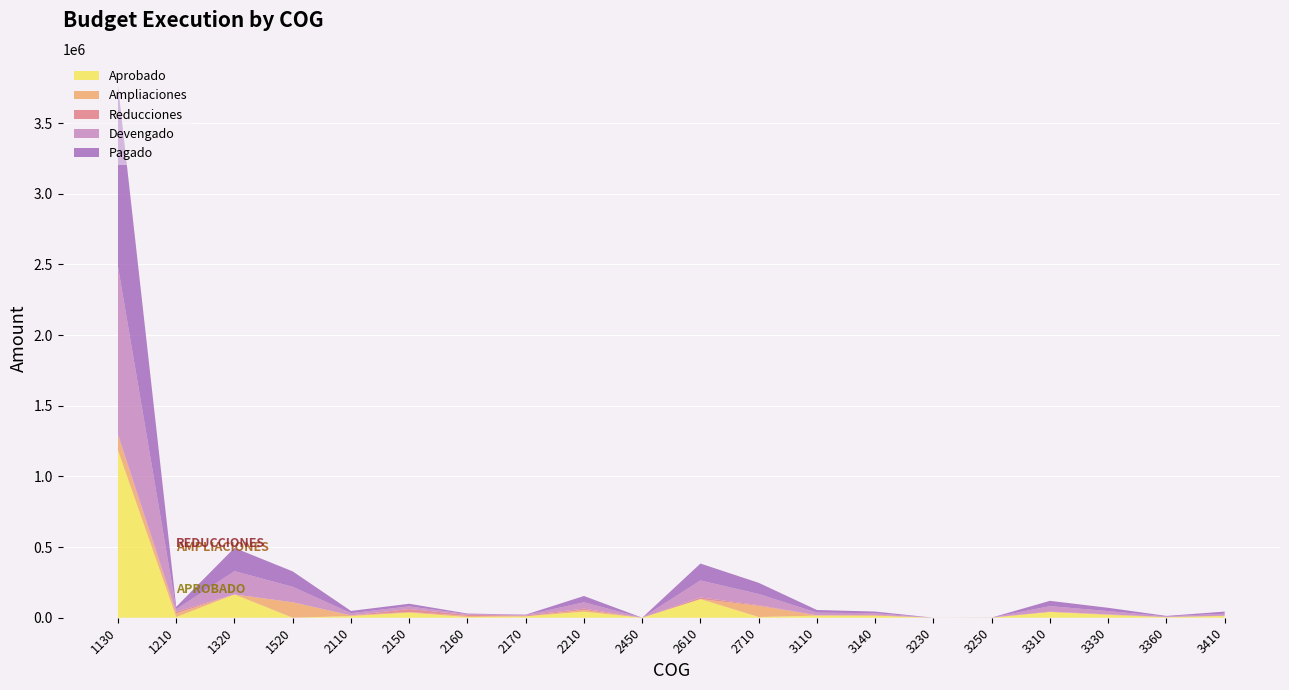

Reading right to left, extract all data points from this chart.

Aprobado: 12500.0	3500.0	20000.0	40905.1	100.0	100.0	15000.0	15000.0	5000.0	132000.0	100.0	42542.4	10000.0	4889.3	35665.7	11683.8	100.0	164743.9	5000.0	1184168.2
Ampliaciones: 1920.0	1000.0	3500.0	0.0	500.0	0.0	962.0	2228.0	79000.0	0.0	0.0	11957.6	0.0	7500.0	5034.3	5000.0	109200.0	75.0	25000.0	105522.5
Reducciones: 0.0	600.0	300.0	3091.4	600.0	100.0	4200.0	0.0	5000.0	11903.7	100.0	10000.0	6000.0	7596.3	21141.0	0.0	183.0	0.0	12525.0	8297.0
Devengado: 14457.0	3900.0	23200.0	37813.7	0.0	0.0	11724.0	18703.0	79000.0	119700.6	0.0	44662.4	2830.0	4793.1	18547.2	15670.3	109117.0	164818.9	17475.0	1186396.4
Pagado: 14457.0	3900.0	23200.0	37813.7	0.0	0.0	11724.0	18703.0	79000.0	119700.6	0.0	44662.4	2830.0	4793.1	18547.2	15670.3	109117.0	164818.9	17475.0	1281390.4